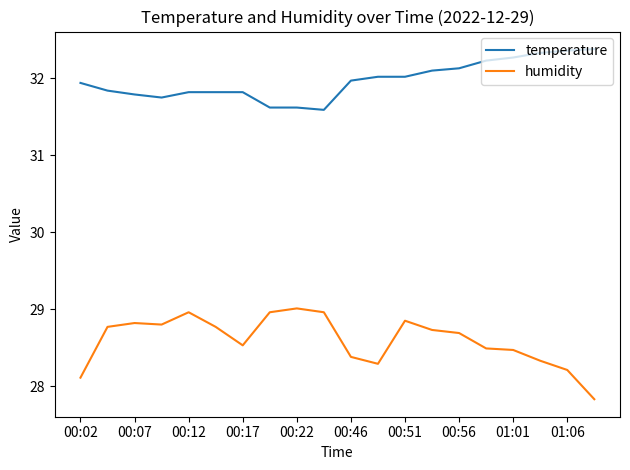

Rank the series by their average value, from lowest to highest.

humidity, temperature